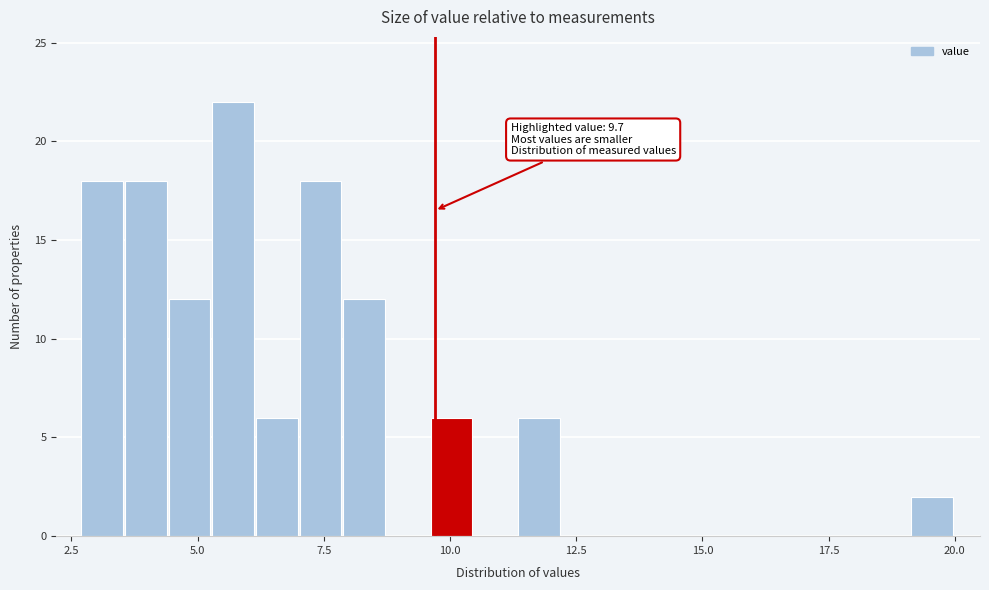

Read against the x-axis, roughly where is the centre of the tallest bar?

5.5